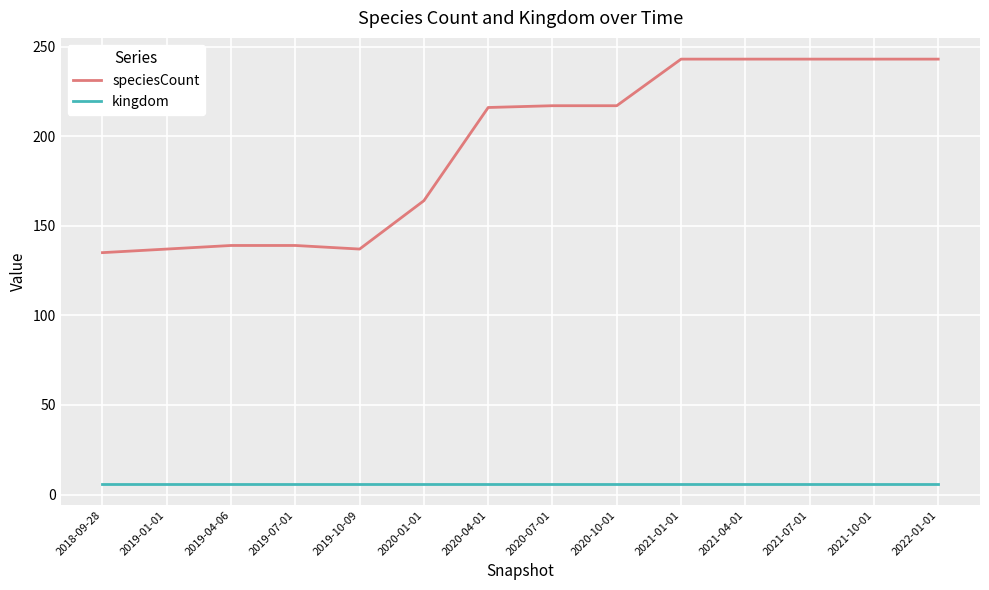

True or false: speciesCount and kingdom intersect in this chart.

False